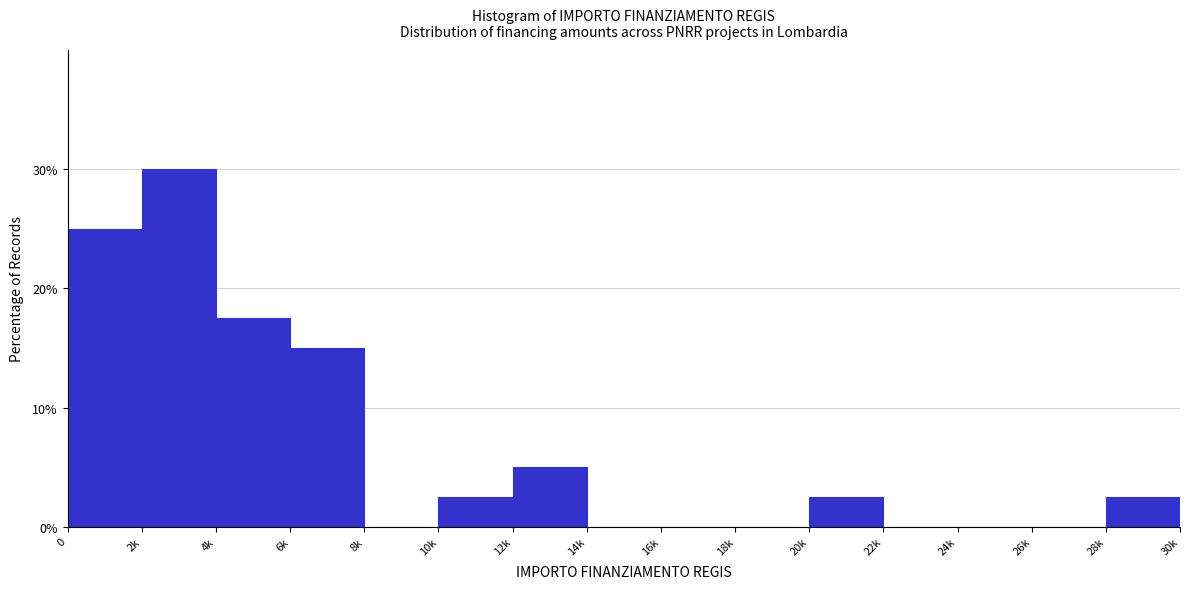

Reading left to right, extract all data points from this chart.

0=25.0	2k=30.0	4k=17.5	6k=15.0	8k=0.0	10k=2.5	12k=5.0	14k=0.0	16k=0.0	18k=0.0	20k=2.5	22k=0.0	24k=0.0	26k=0.0	28k=2.5